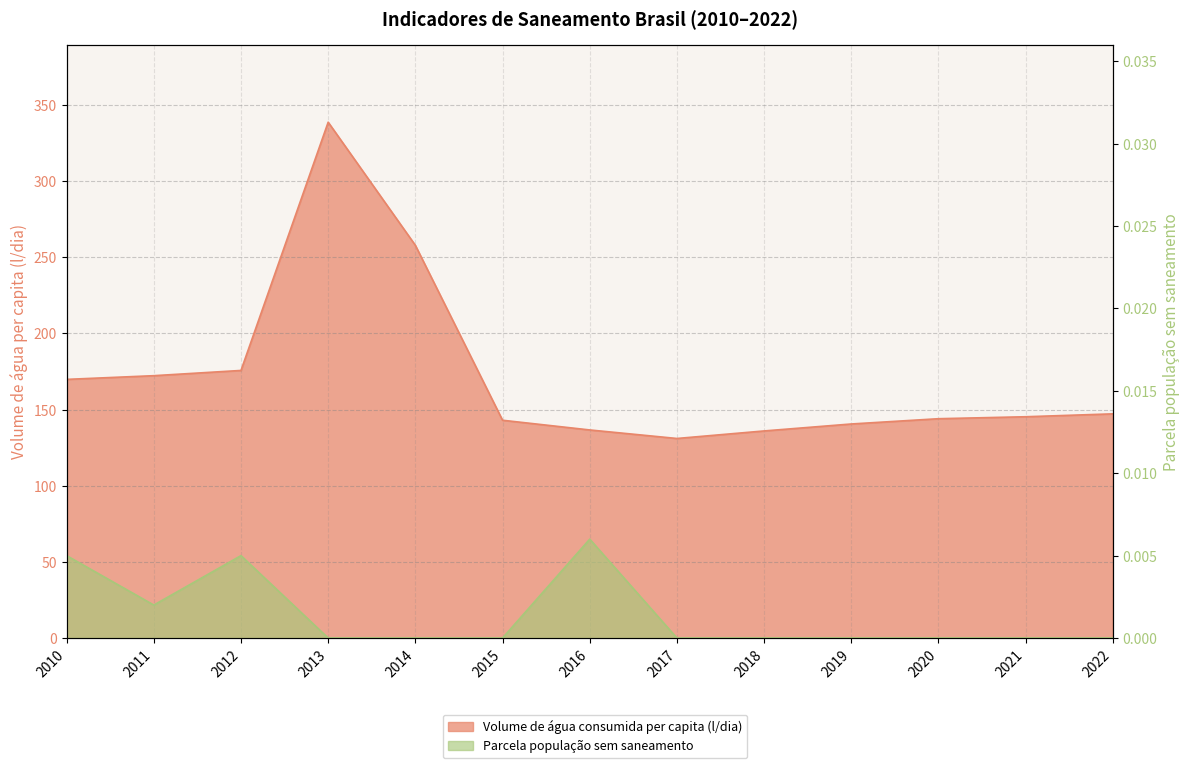

Does the chart have visible grid lines?

Yes